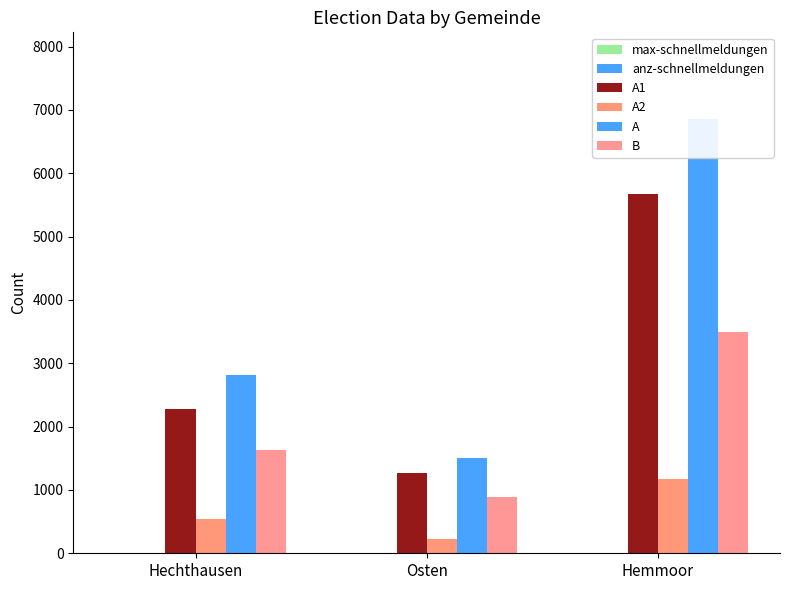

What is the spread (max minus min) of values at Osten?

1504